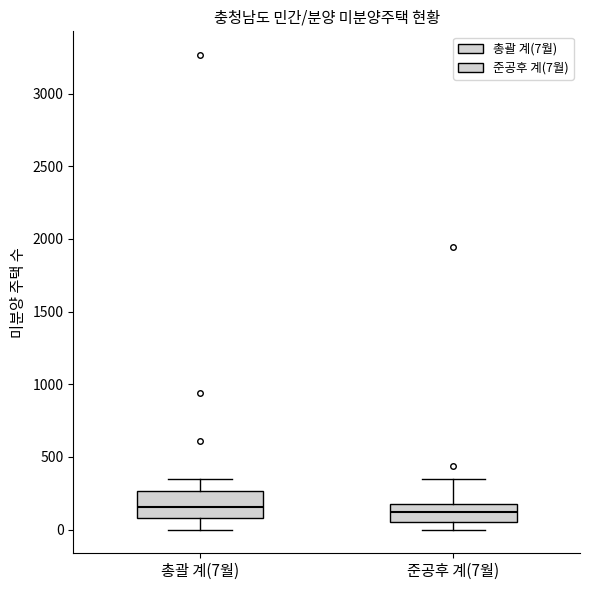

Where is the lower edge of the box for 준공후 계(7월) on the y-axis? The values are not printed on the chart, so give them approximately, as read against the axis.

50